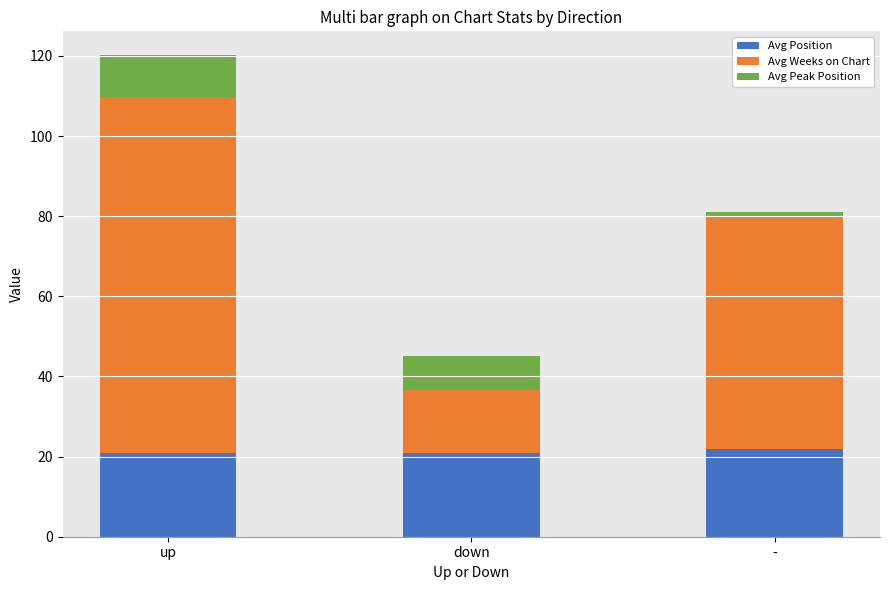

Read the Avg Position value at down.

21.0